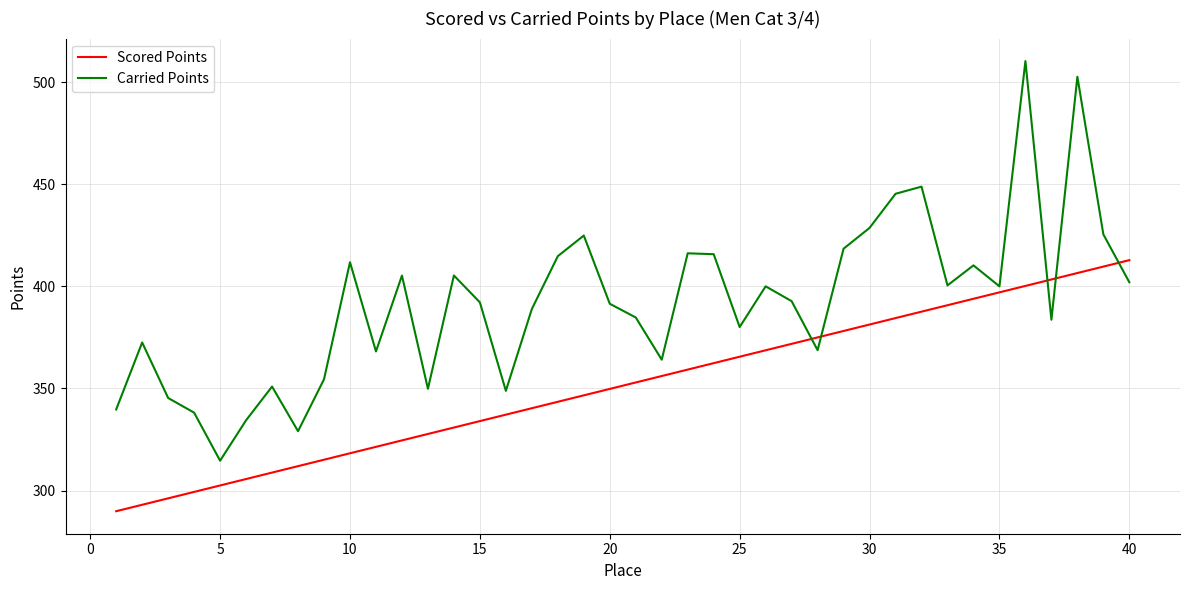

What is the smallest value displayed?

289.9